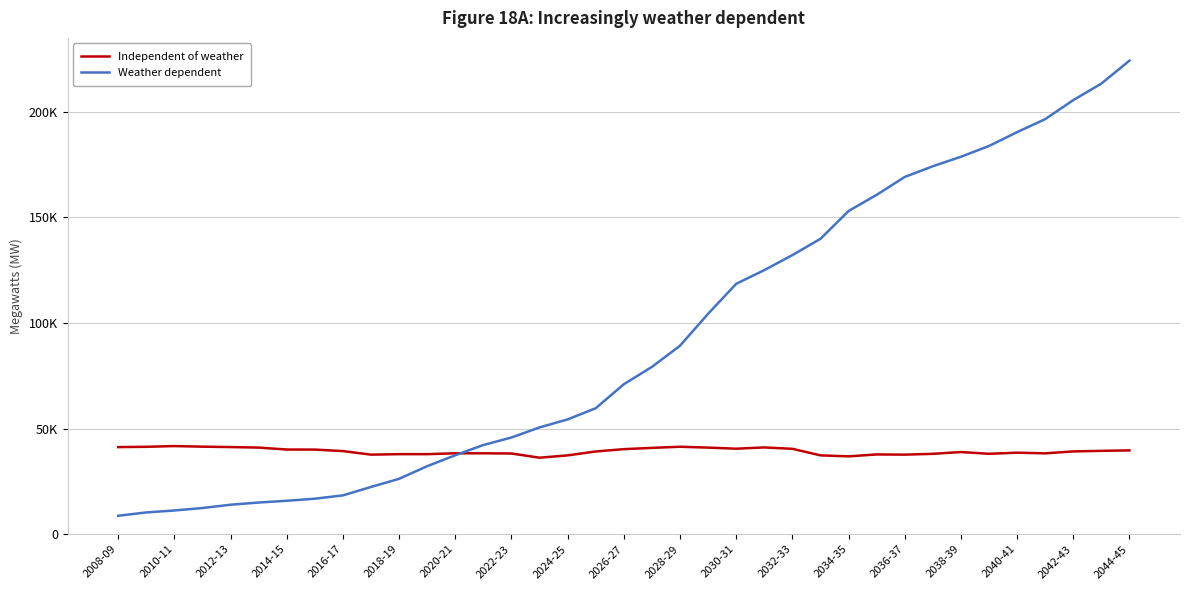

List the labels in order of Weather dependent value, largest first.

36, 35, 34, 33, 32, 31, 30, 29, 28, 27, 26, 25, 24, 23, 22, 21, 20, 19, 2044-45, 2042-43, 2040-41, 2038-39, 2036-37, 2034-35, 2032-33, 2030-31, 2028-29, 2026-27, 2024-25, 2022-23, 2020-21, 2018-19, 2016-17, 2014-15, 2012-13, 2010-11, 2008-09